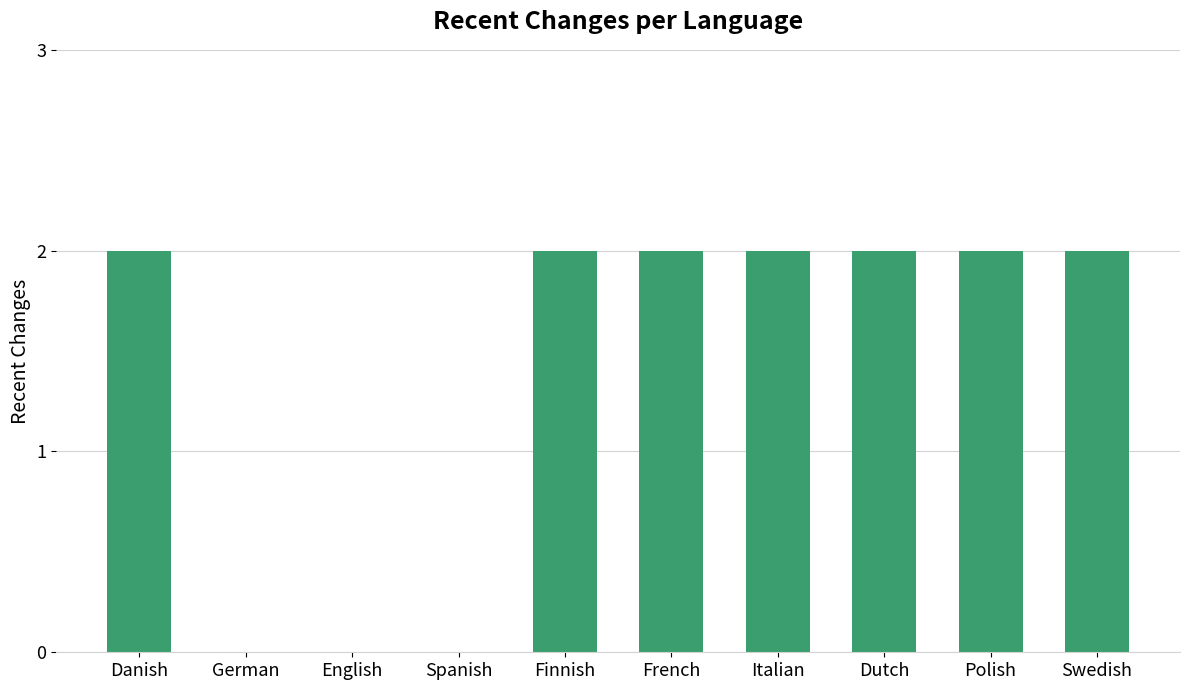

Is it true that the value at Italian is 3?

False